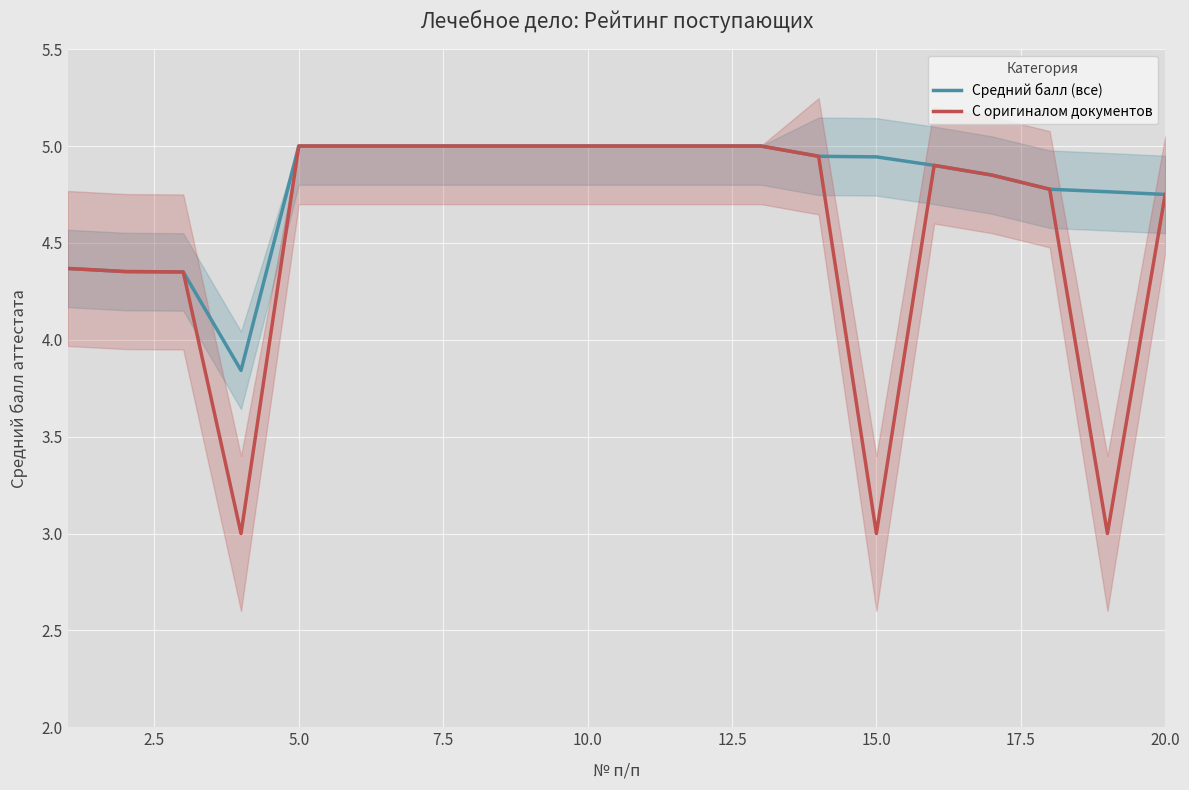

True or false: С оригиналом документов and Средний балл (все) intersect in this chart.

False